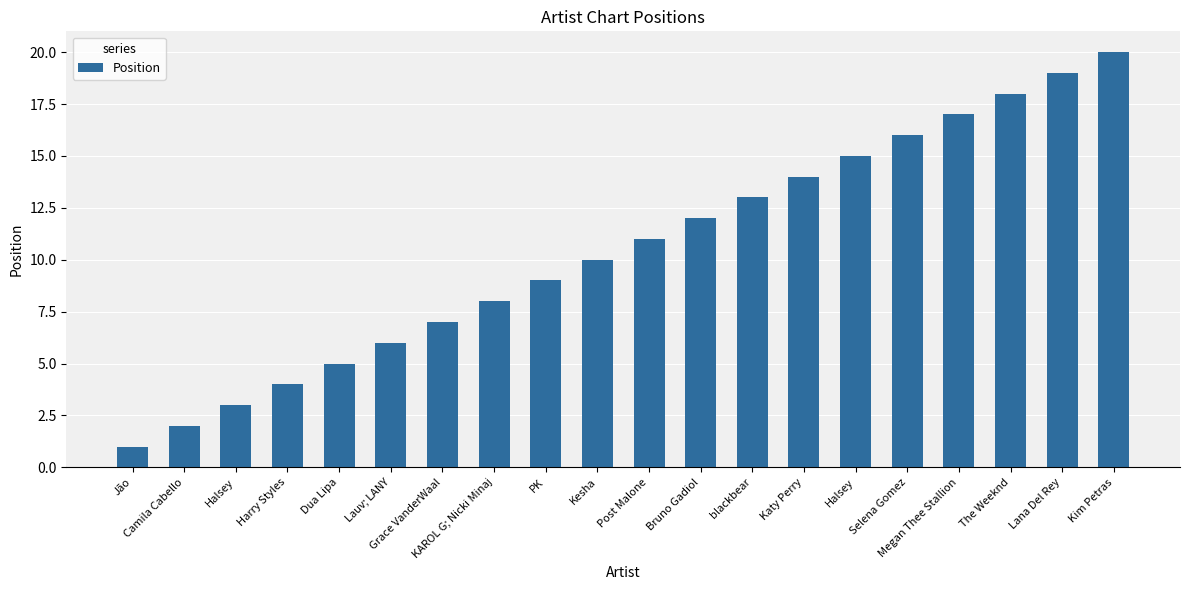

Is it true that the value at Selena Gomez is 10?

False